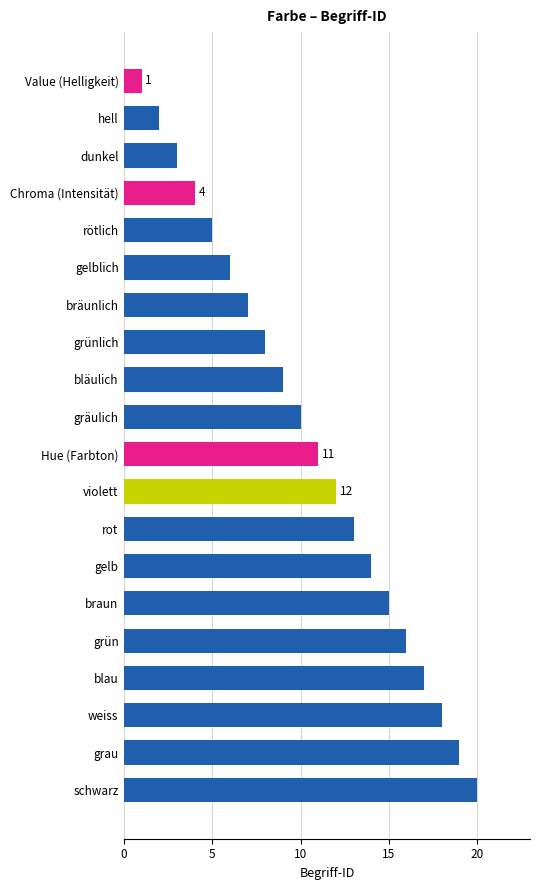

The chart shows a value of 3 at gelblich. True or false?

False